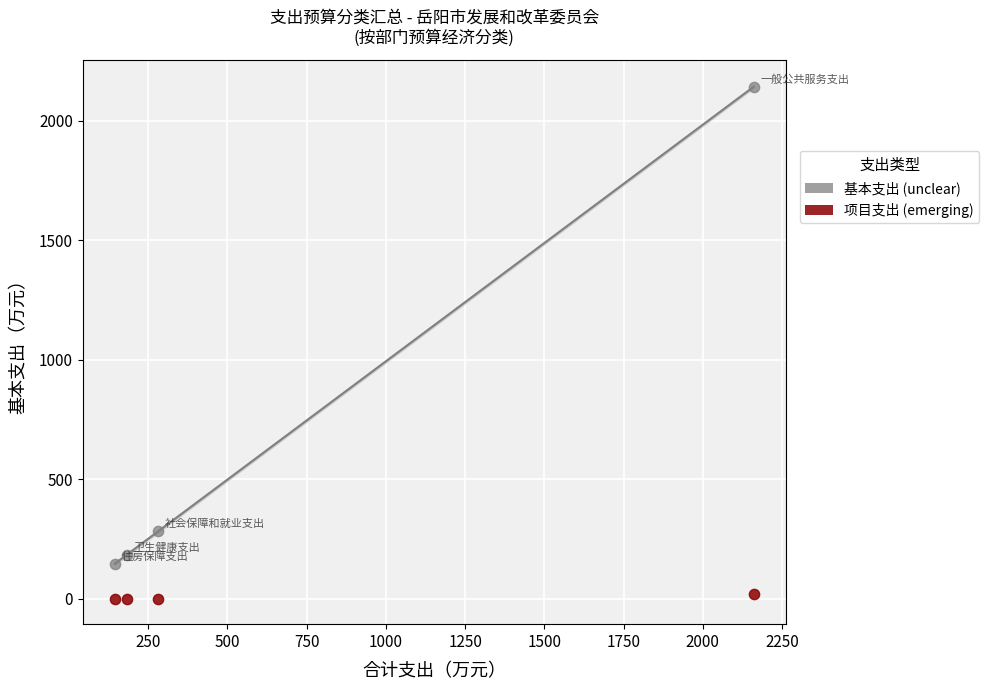

Which series contains the lowest Y value?

项目支出 (emerging)